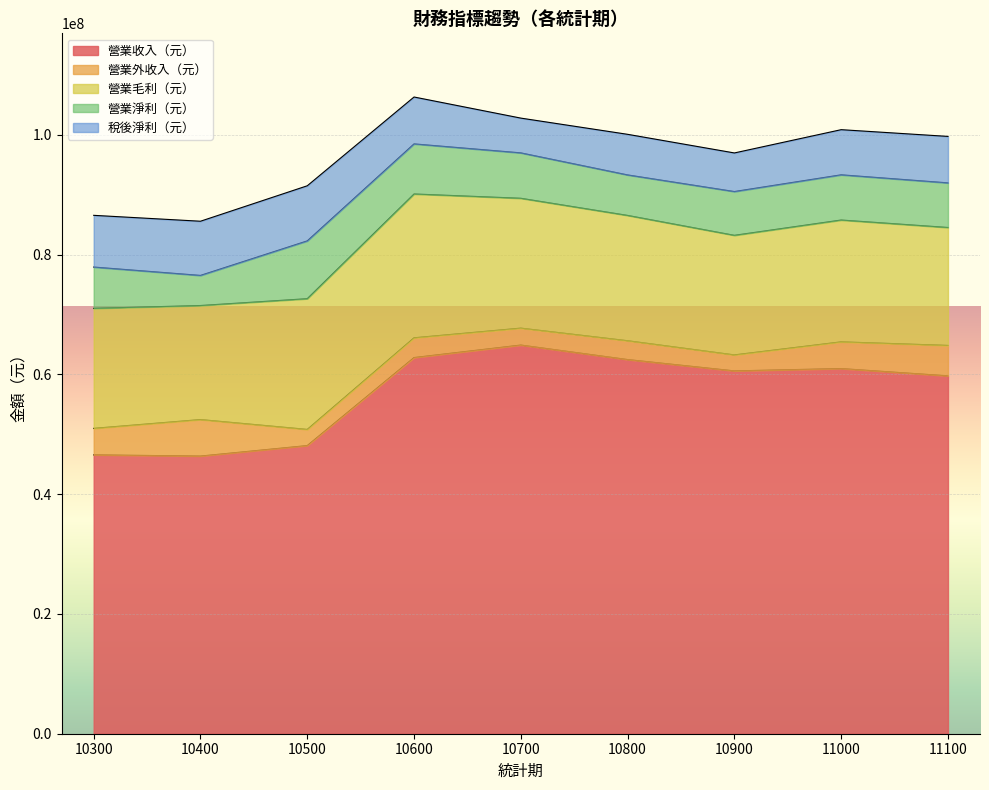

Which series changed the most between 10800 and 11000?

營業收入（元）